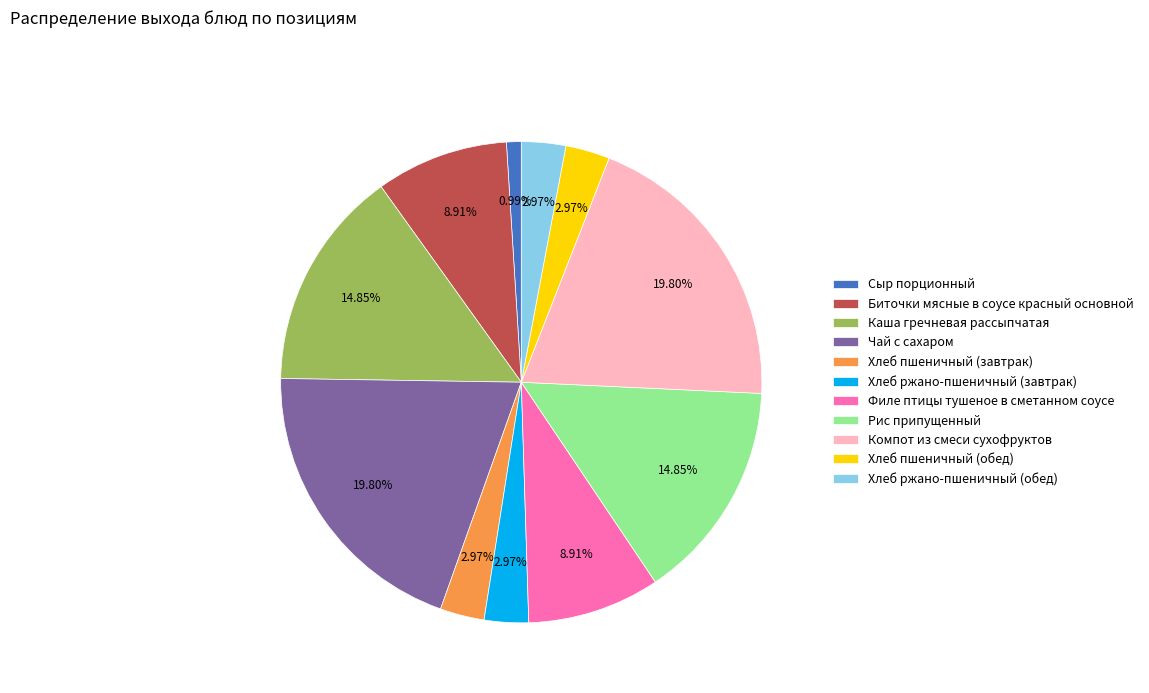

Is it true that Рис припущенный is 15% of the pie?

True